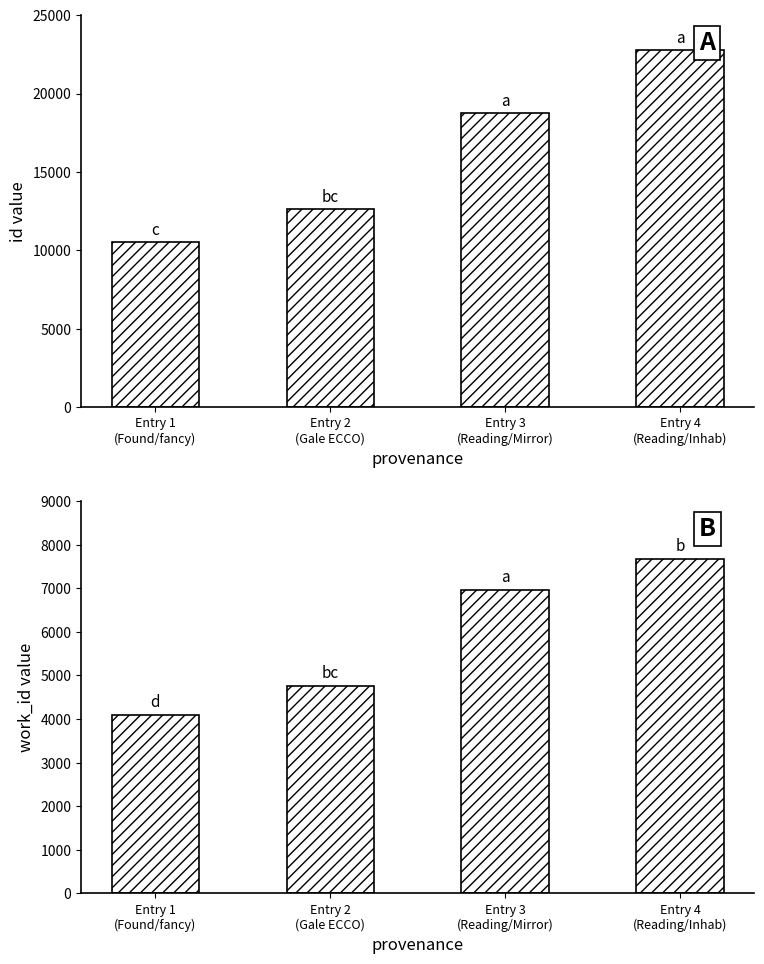

How many data points in id are less than 18775?

2